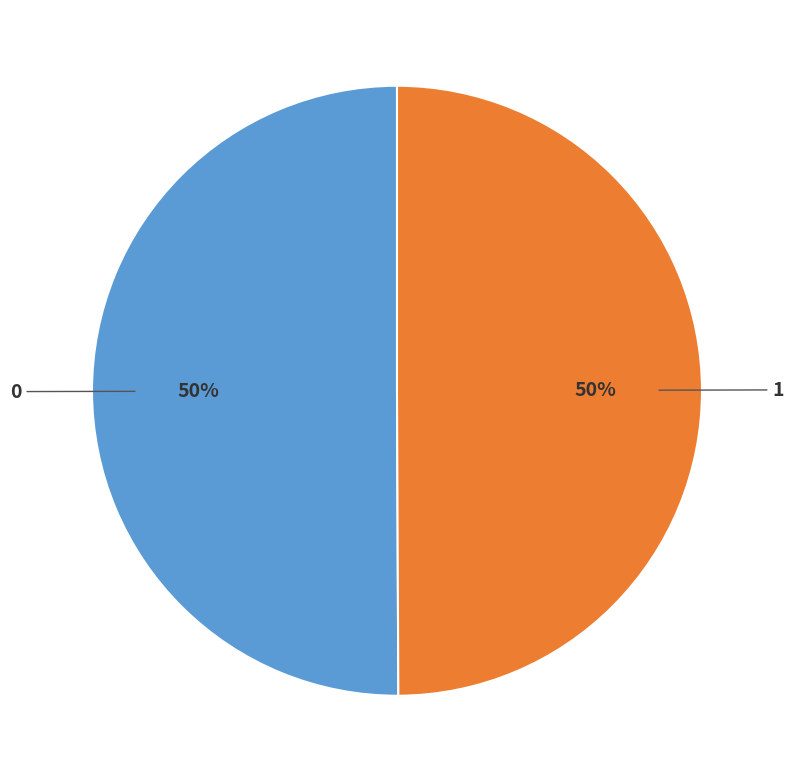

Is the sum of 1 and 0 greater than half?

Yes